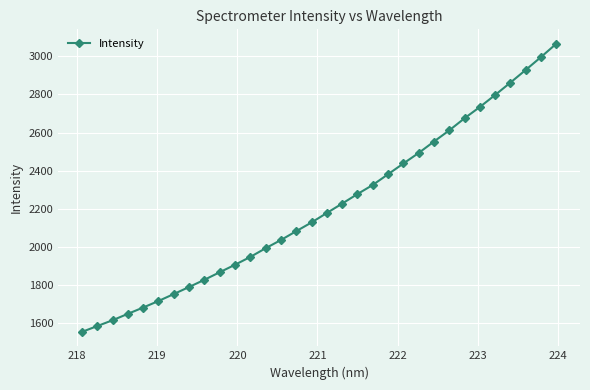

What is the value of the 1st point from the left?

1554.8